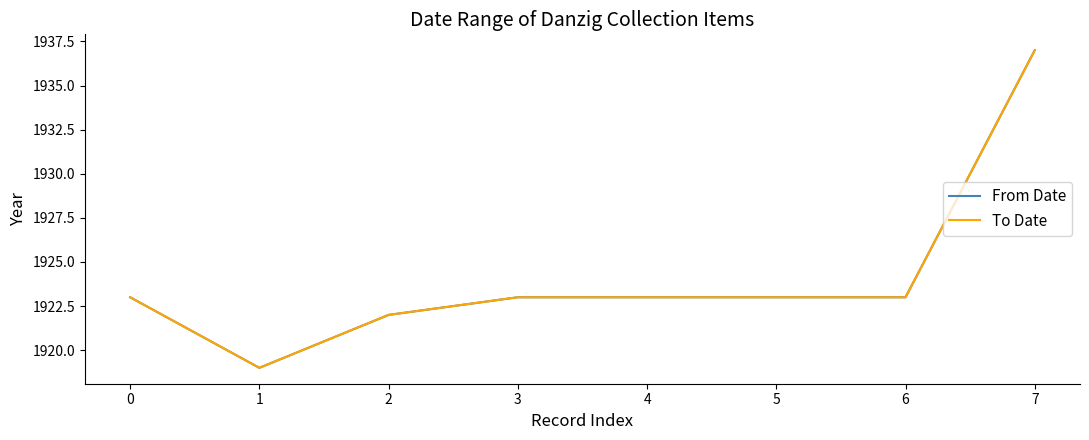

At which category does From Date reach its first local valley?

1